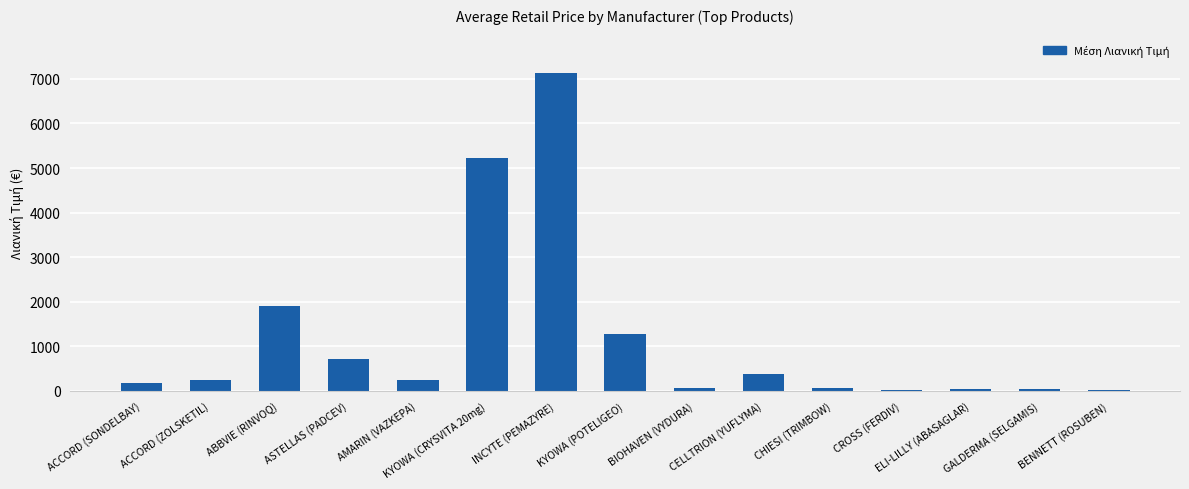

What is the sum of all values?

17582.2